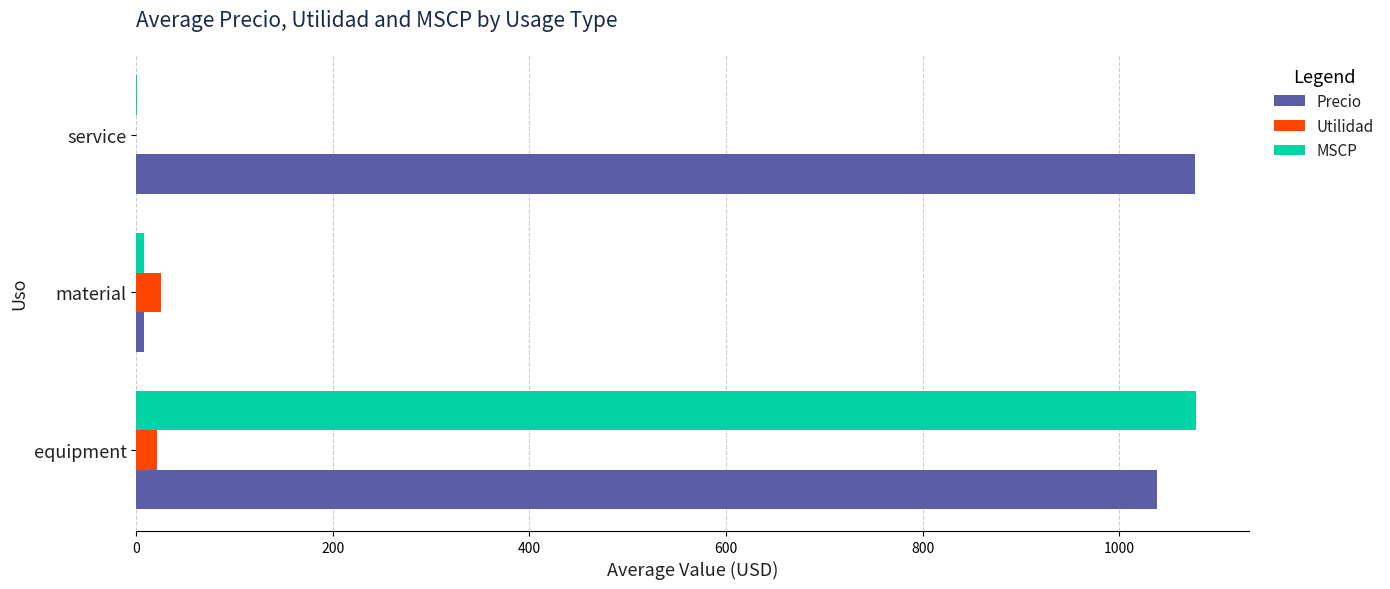

Which series changed the most between material and service?

Precio